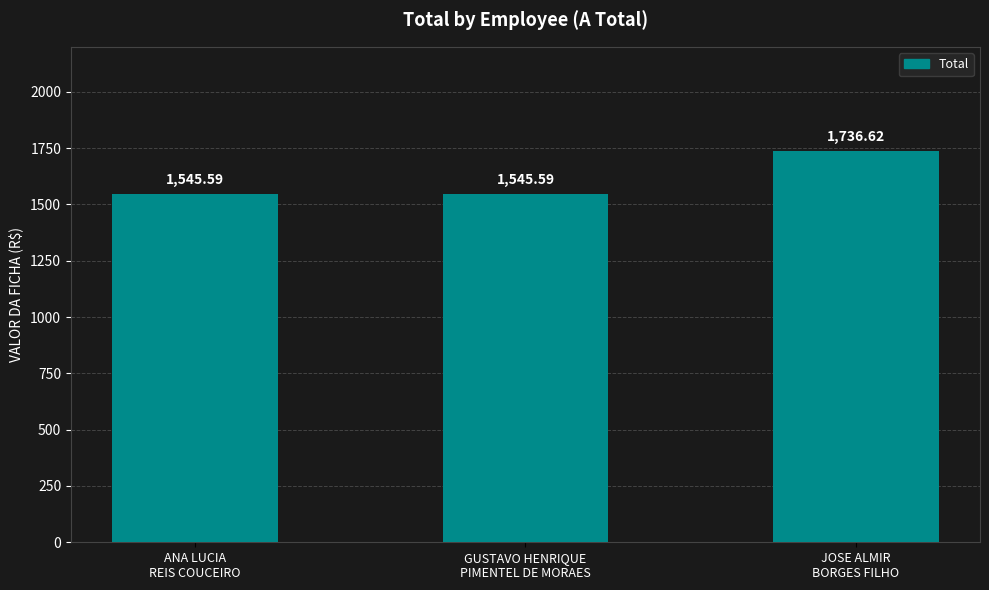

Which category has the highest value across all series?

JOSE ALMIR
BORGES FILHO